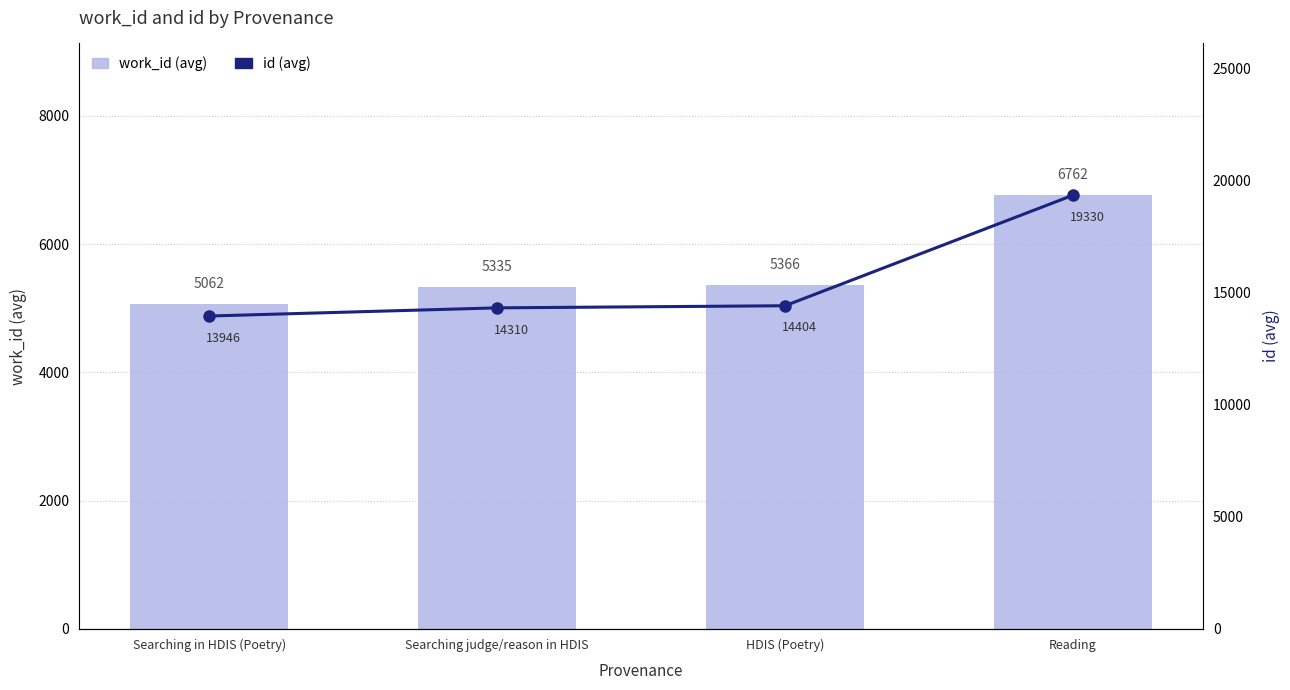

Are the bars horizontal?

No